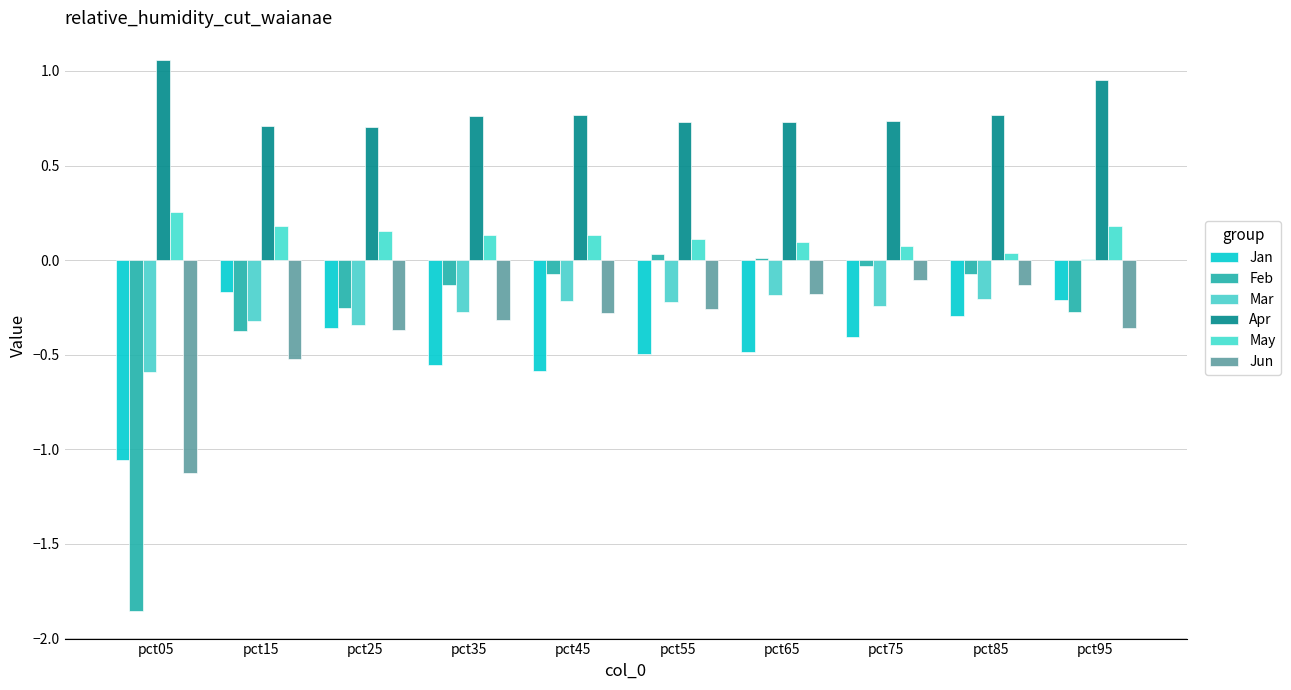

What are all the series names shown in the legend?

Jan, Feb, Mar, Apr, May, Jun